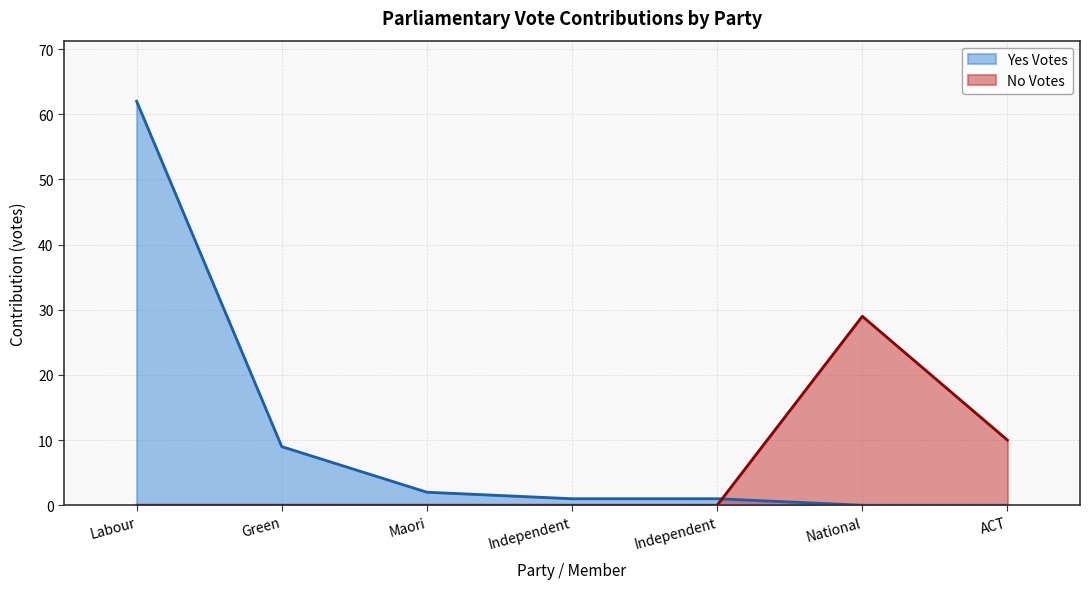

Is it true that No Votes equals 3 at ACT?

False